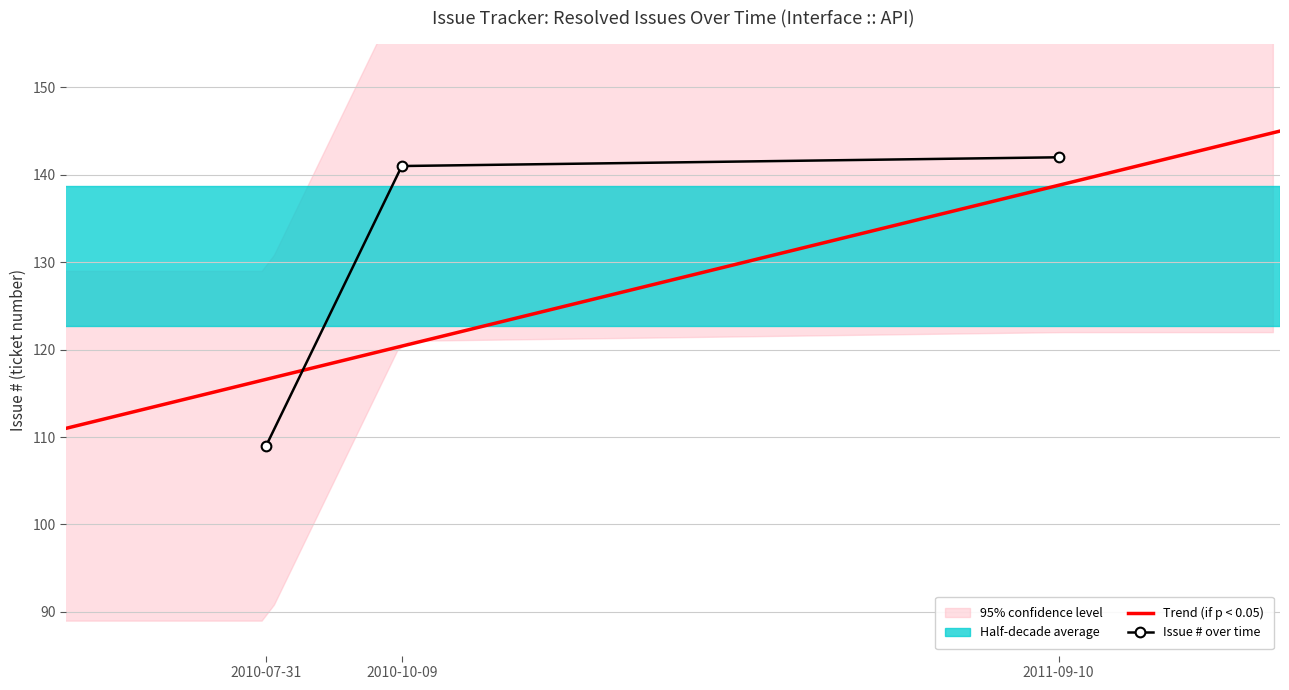

What is the approximate value at 2010-07-31, to the nearest 5?

110